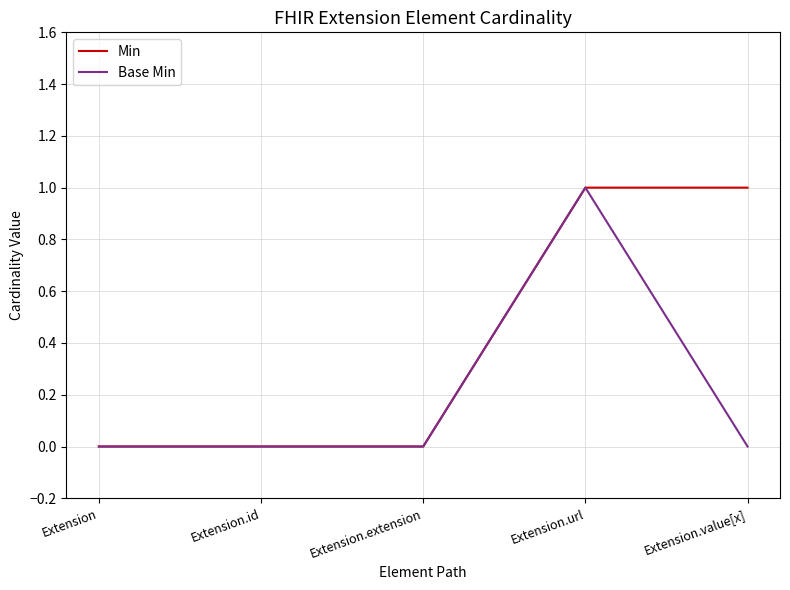

At which category is the sum across all series the highest?

Extension.url